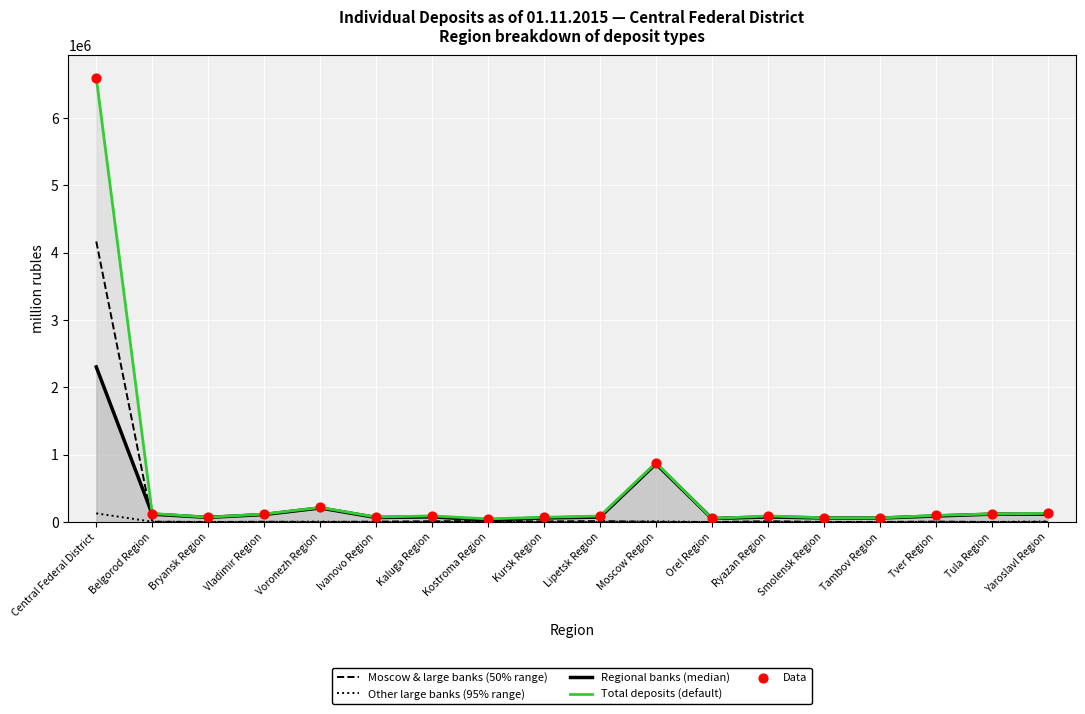

Which series reaches the maximum Y coordinate?

Total deposits (default)